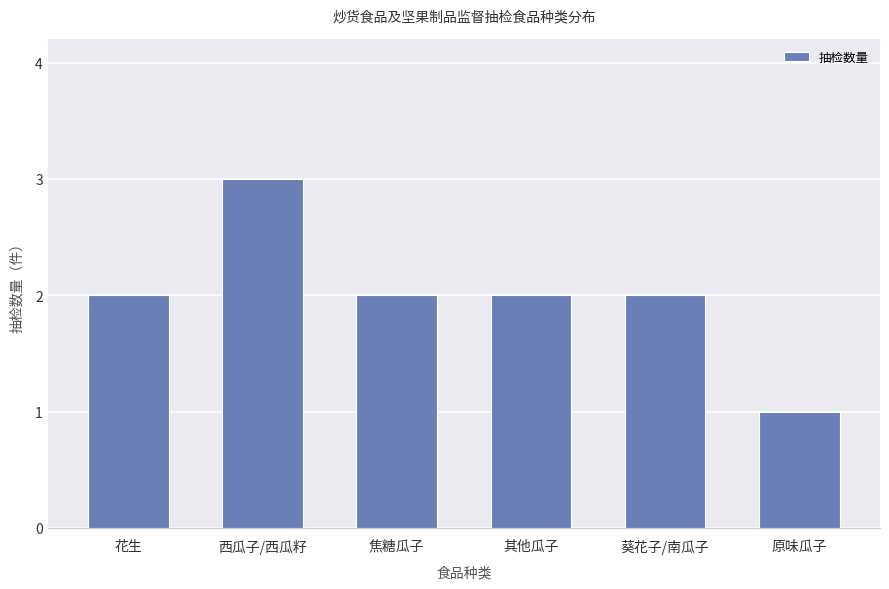

What is the ratio of the value at 花生 to the value at 其他瓜子?

1.0